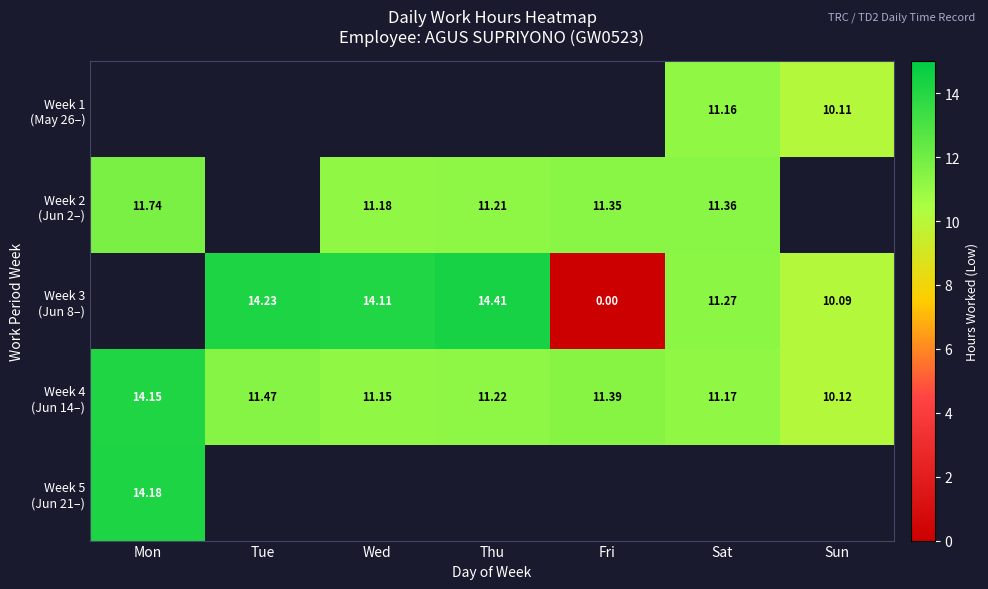

The Week 3 (Jun 8–) series shows 9.8 at Wed. True or false?

False